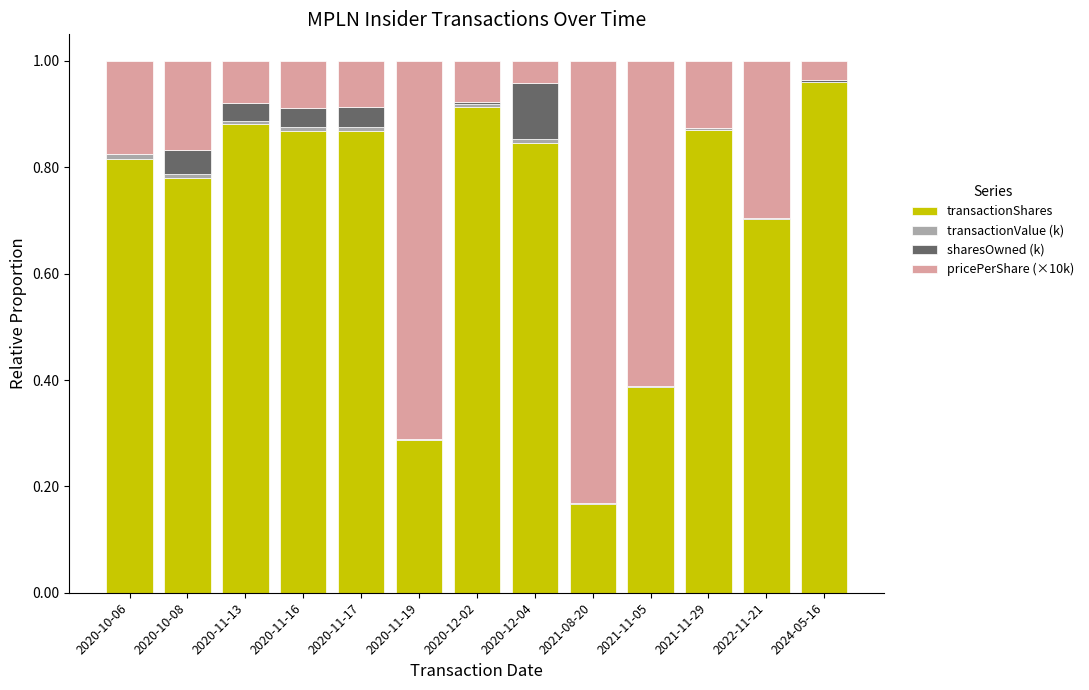

How many distinct data groups are displayed?

4